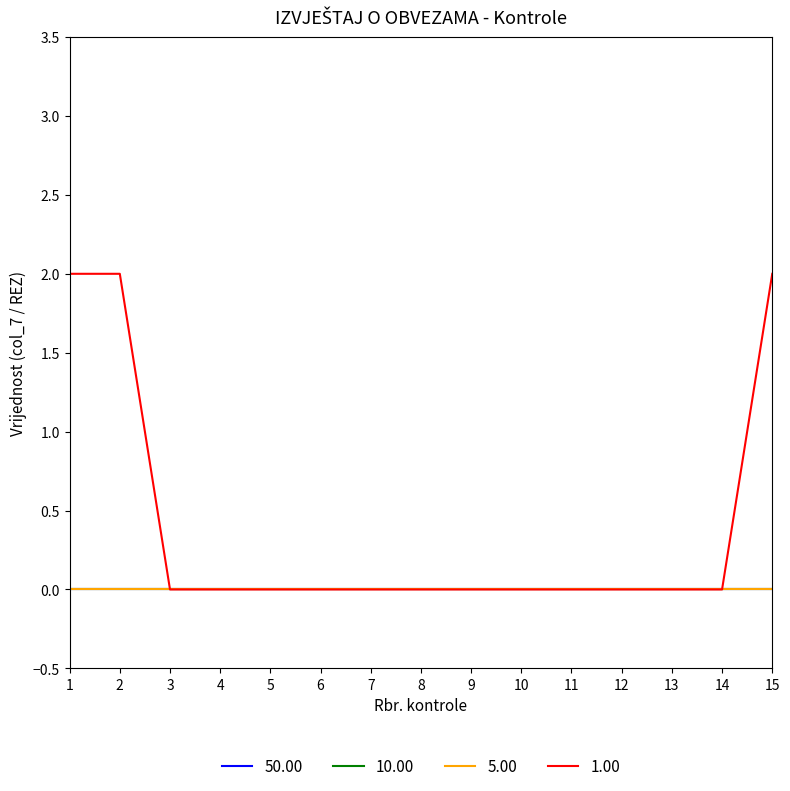

Which series has the largest total across all categories?

1.00